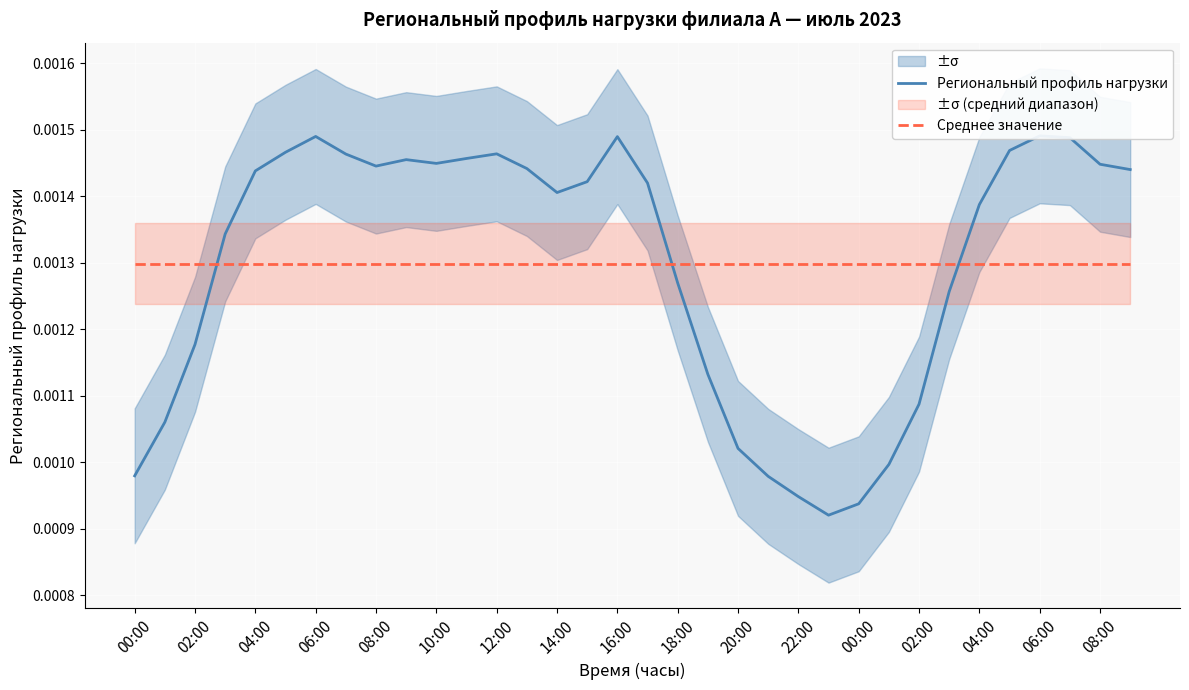

What is the label of the 19th point from the left?

18:00